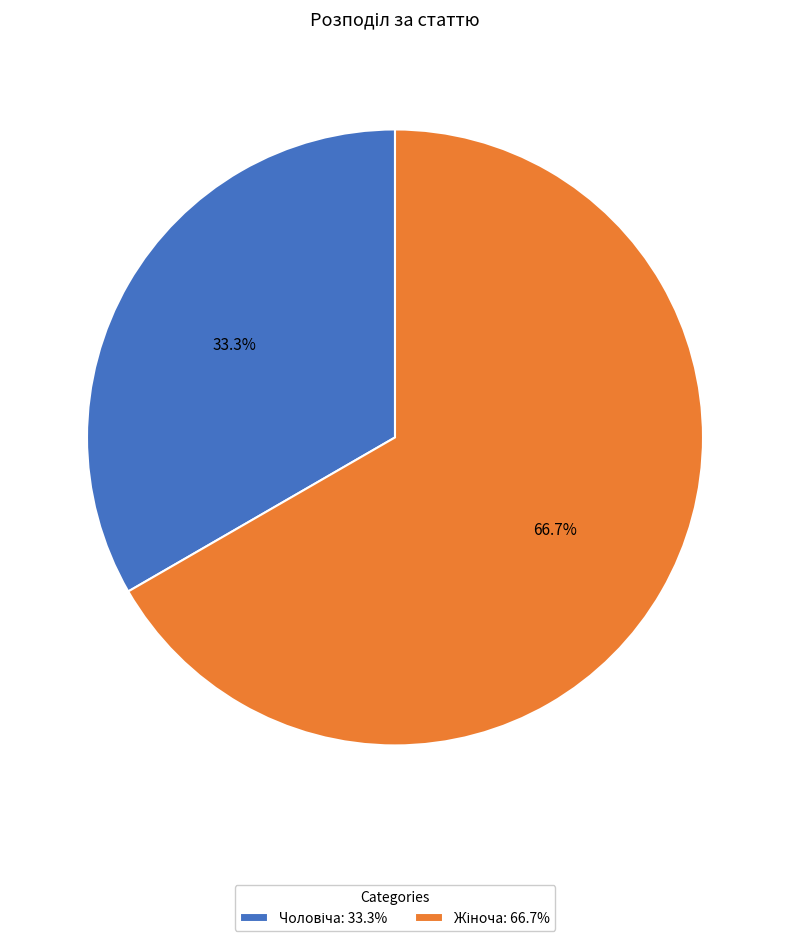

Does any single category account for the majority?

Yes